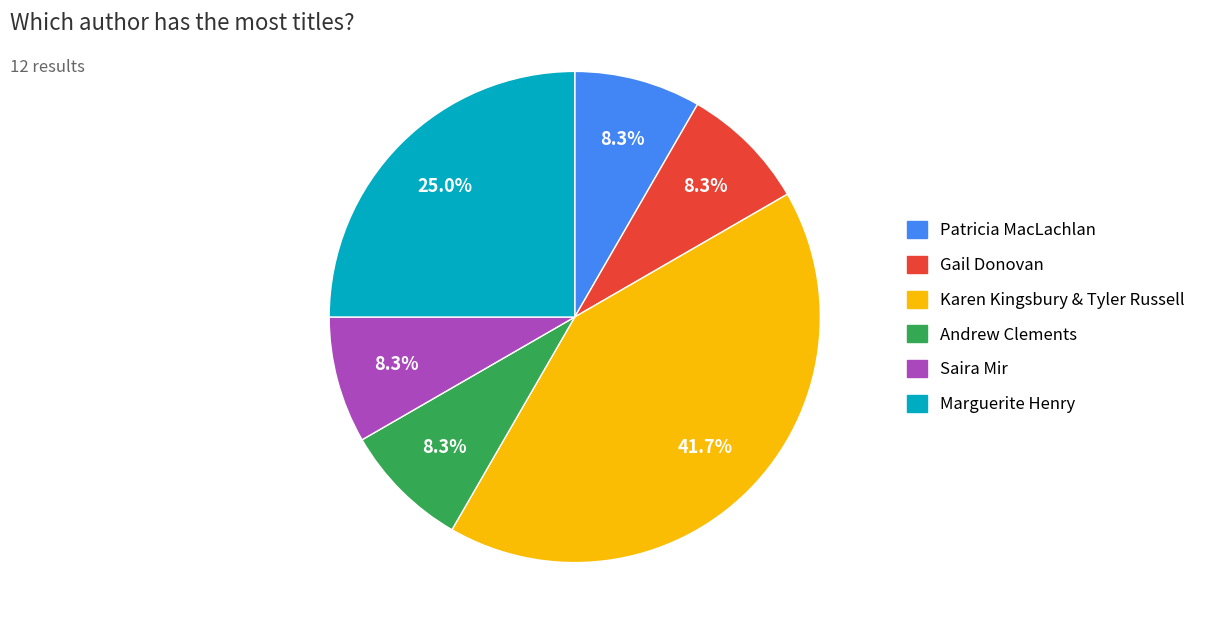

To the nearest percent, what percentage of the pie is Saira Mir?

8%